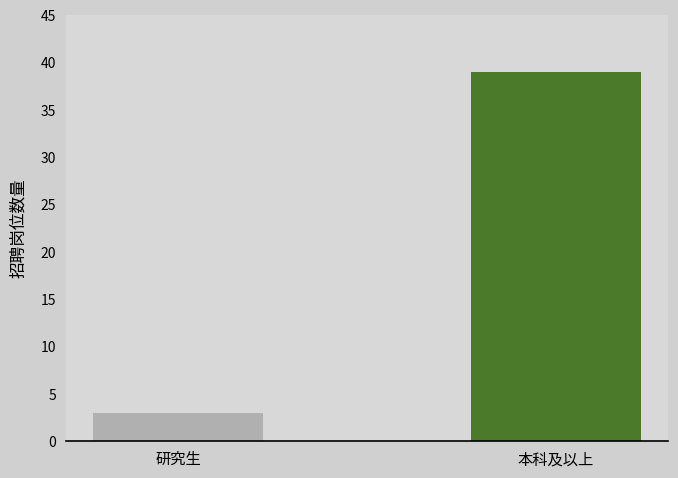

List the labels in order of value, largest first.

本科及以上, 研究生